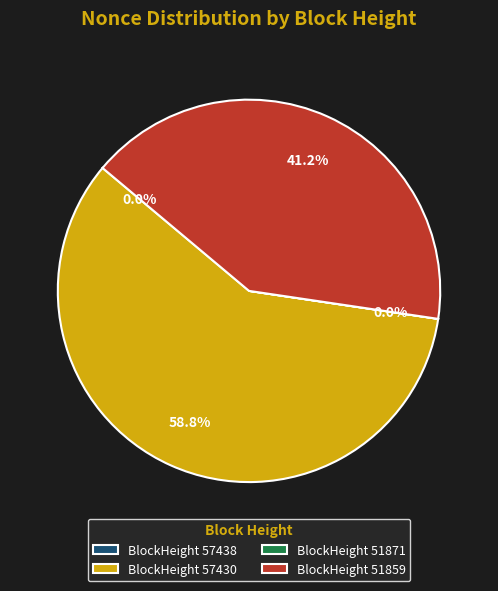

Approximately how many times larger is the value at BlockHeight 57430 compared to BlockHeight 51859?

1.4